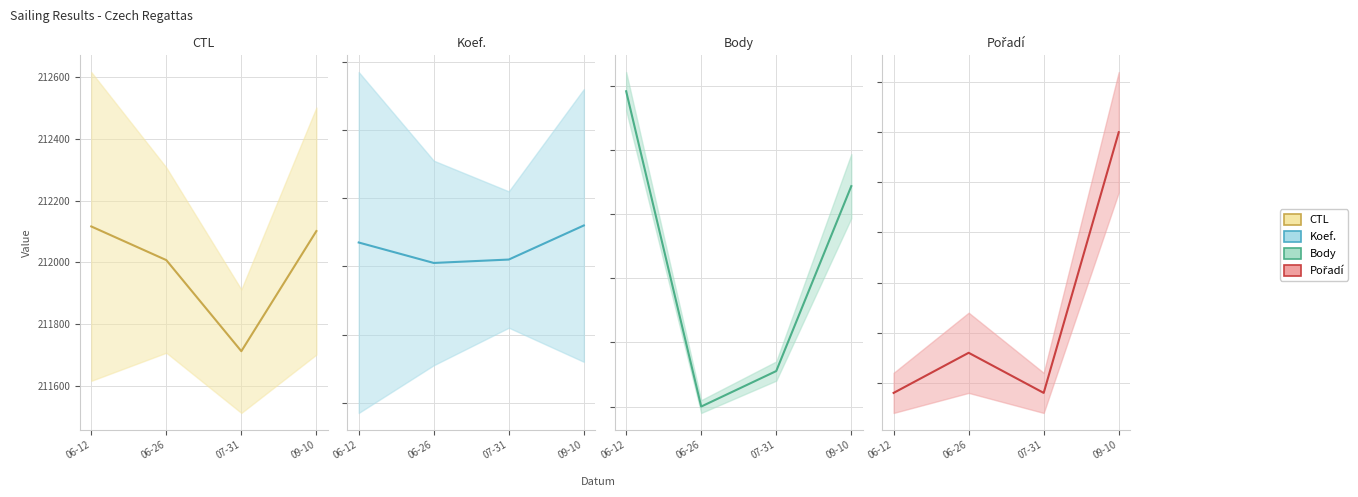

What position from the left is 09-10?

4